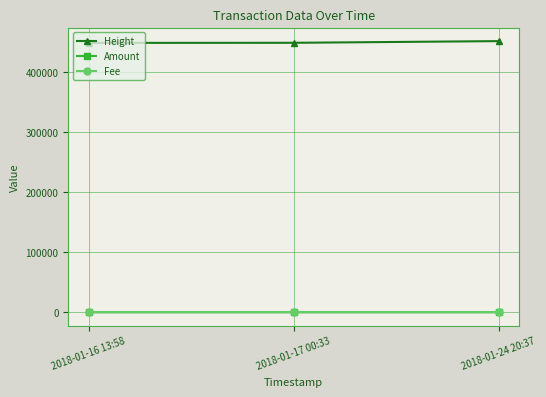

At how many categories does at least one series exceed 345083?

3